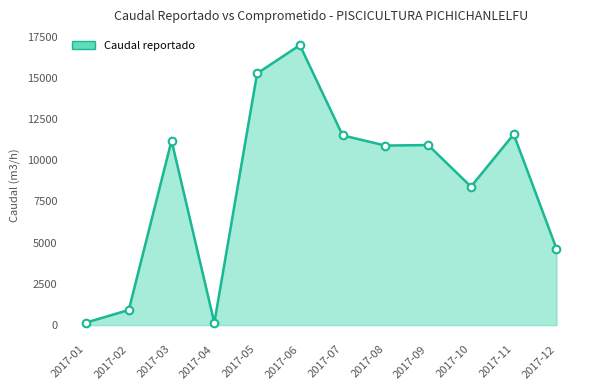

Approximately how many times larger is the value at 2017-08 compared to 2017-12?

2.3